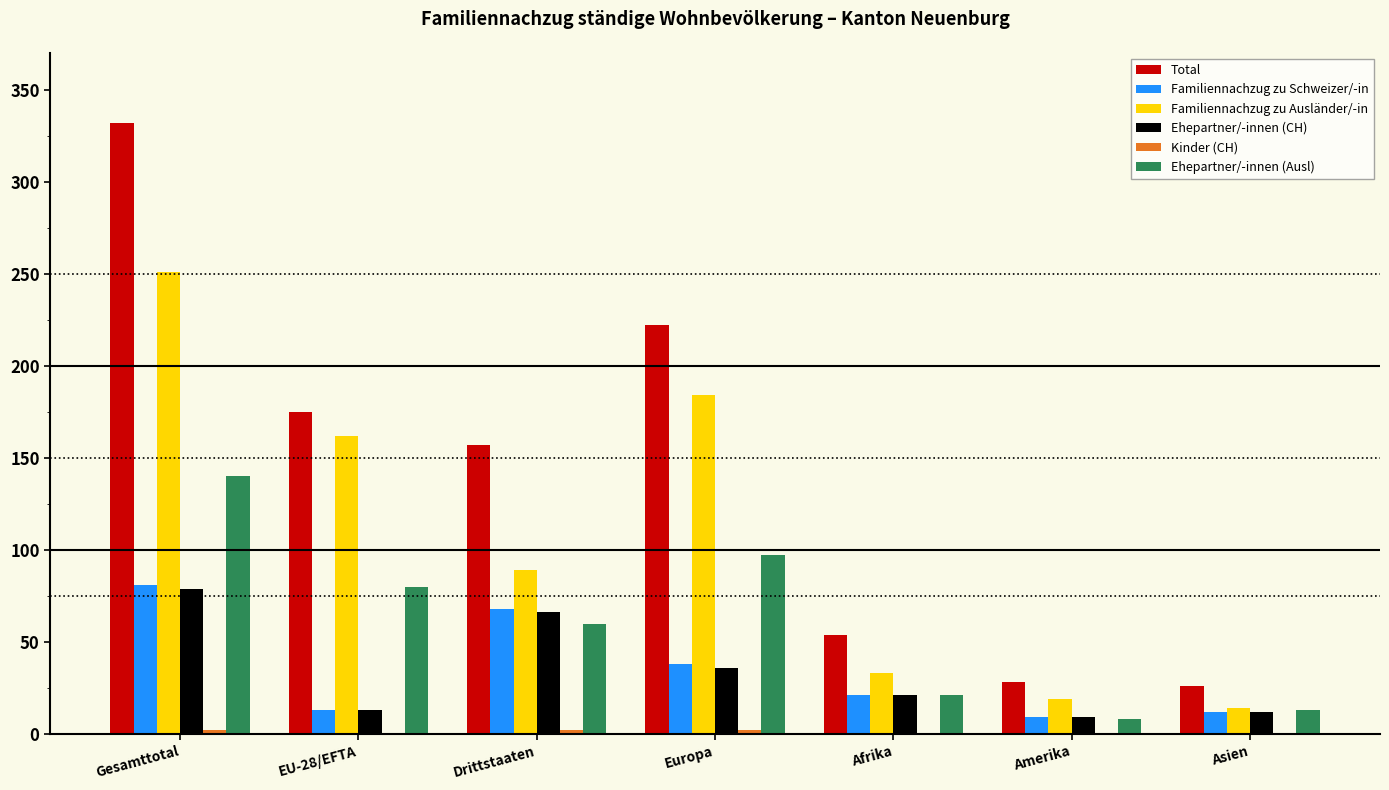

Which series has the widest spread of values?

Total